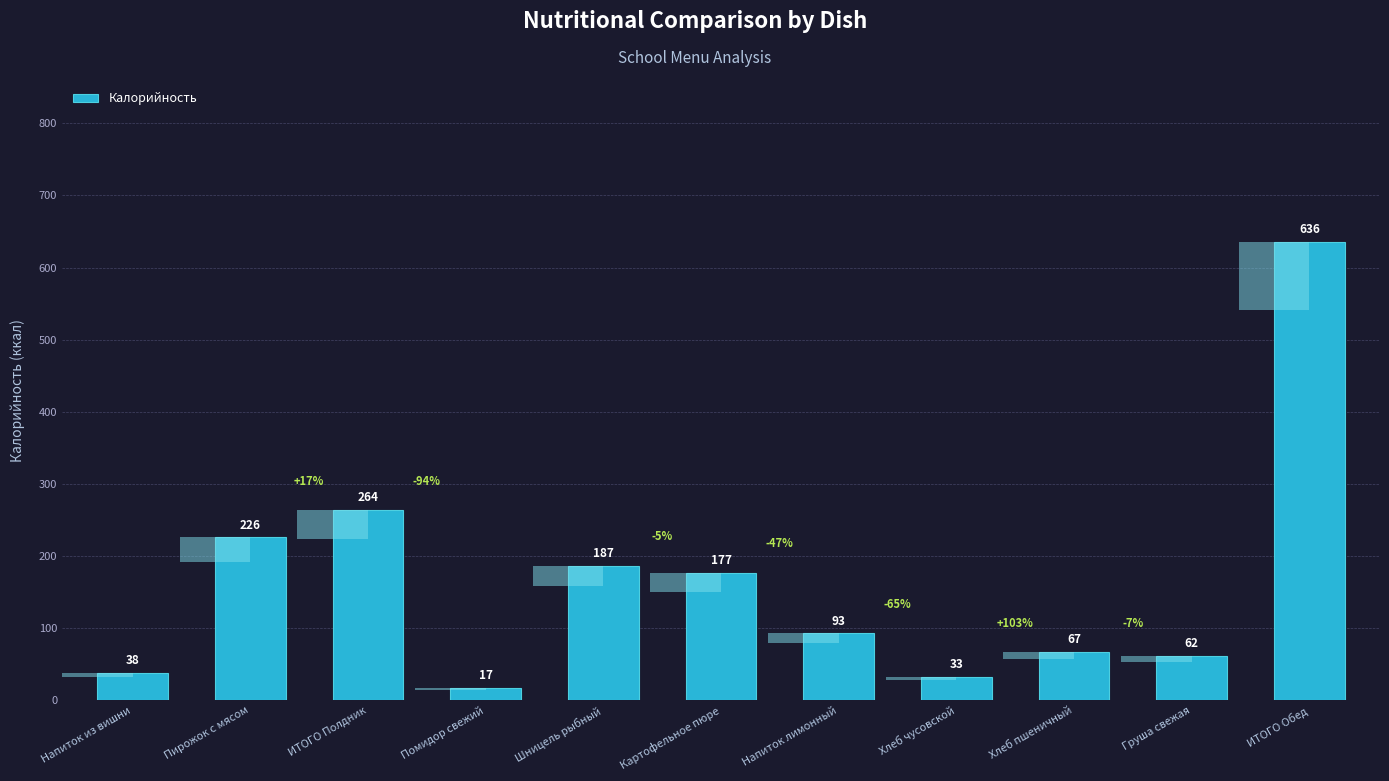

What is the difference between the maximum and minimum values?

619